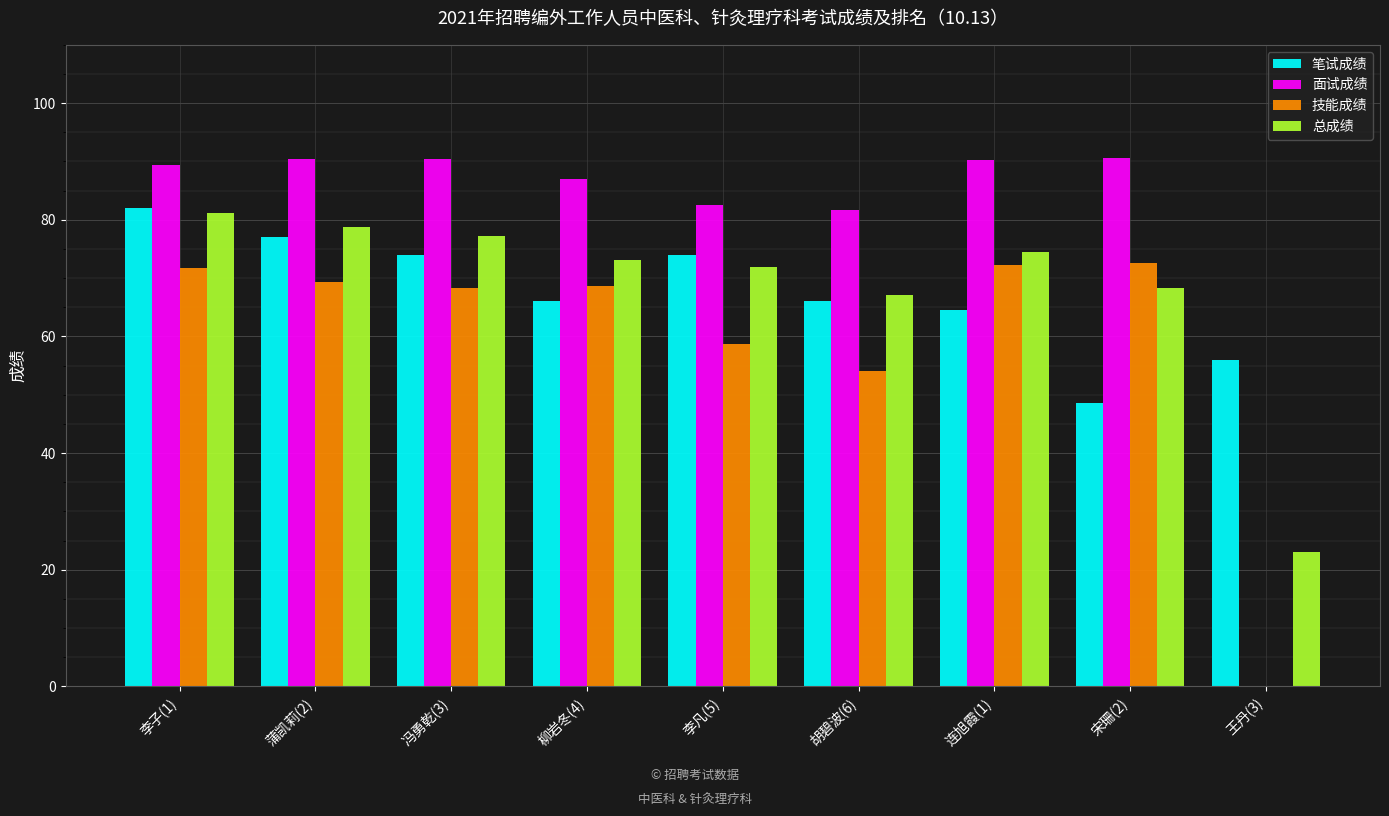

What is the difference between the 笔试成绩 values at 李凡(5) and 蒲凯莉(2)?

3.0